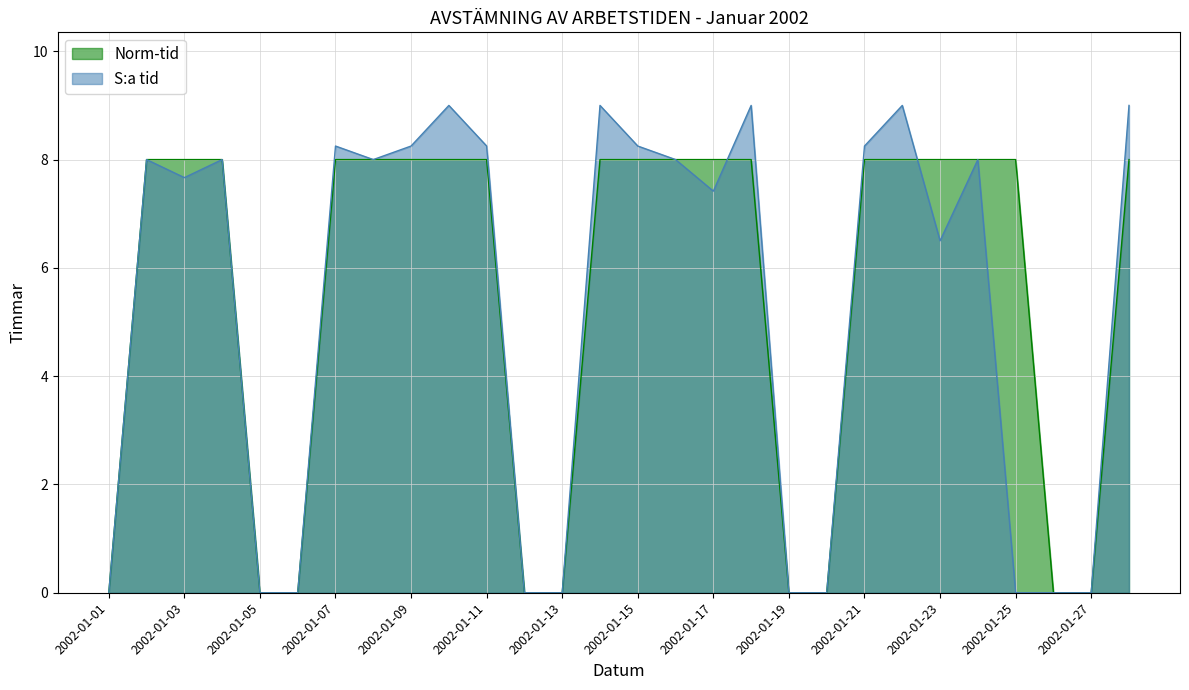

Which series changed the most between 2002-01-13 and 2002-01-25?

Norm-tid